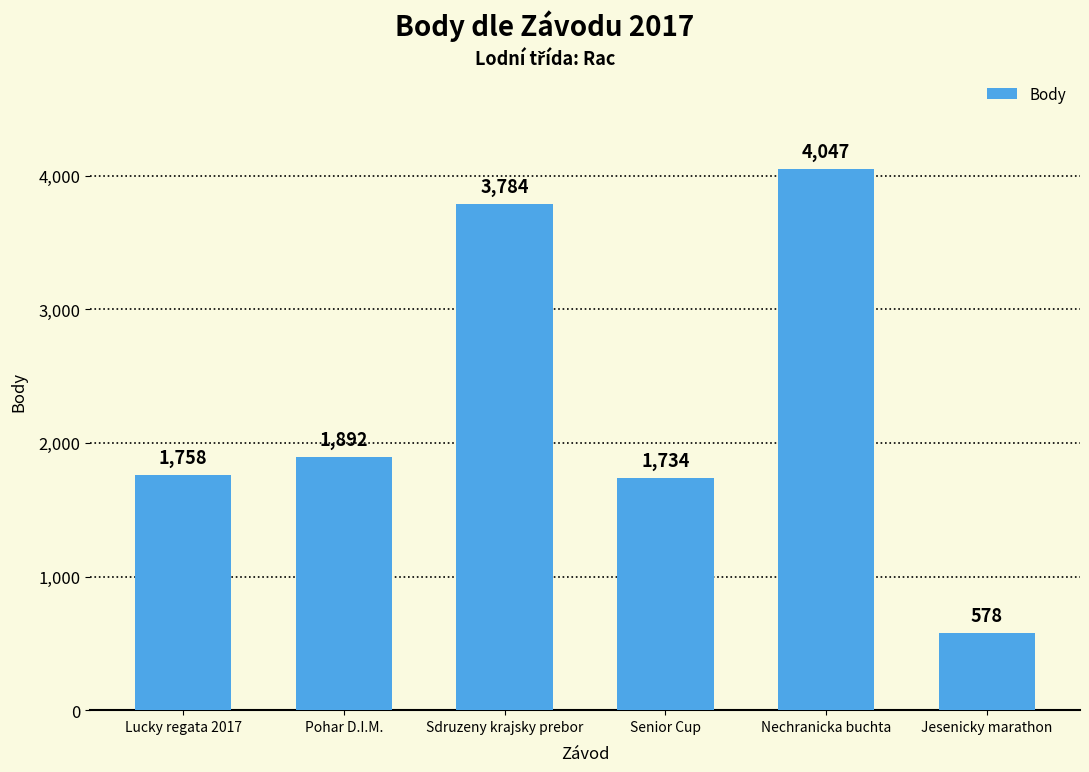

Are the bars horizontal?

No